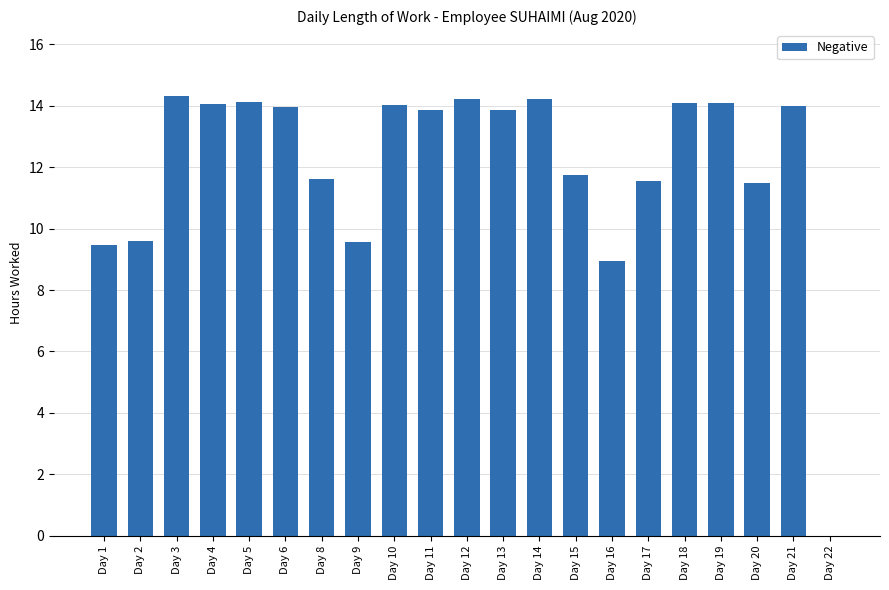

The value at Day 6 is 14.0. True or false?

True